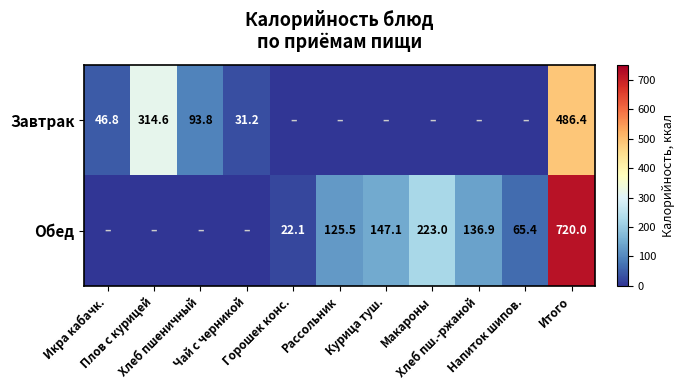

Which series has the largest range (max minus min)?

Обед